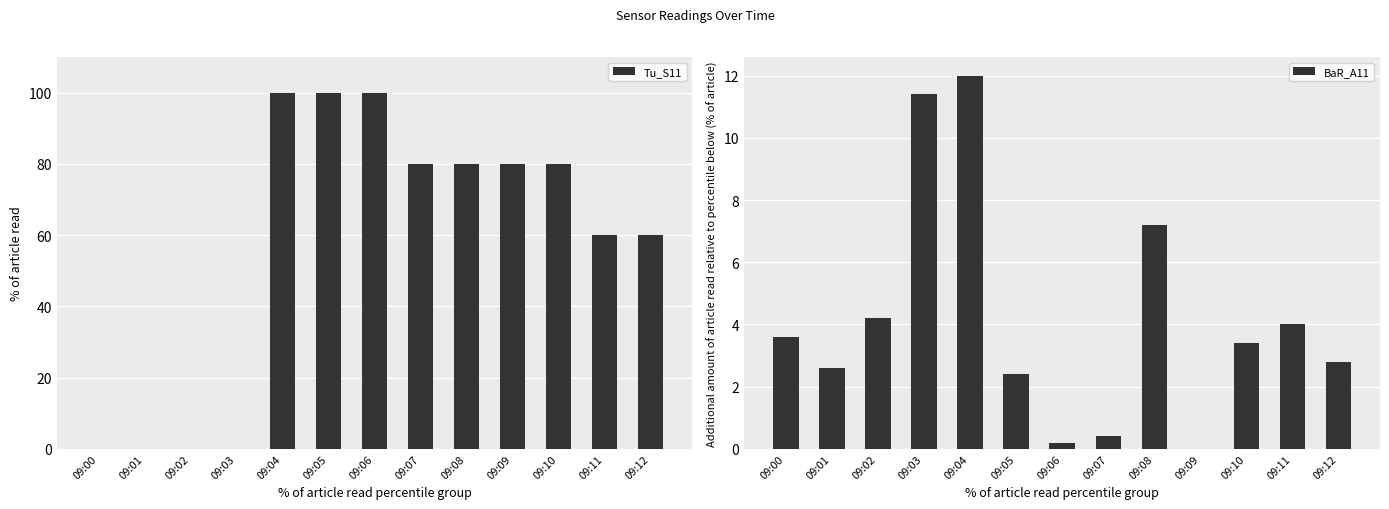

What is the approximate value of Tu_S11 at 09:08?

80.0